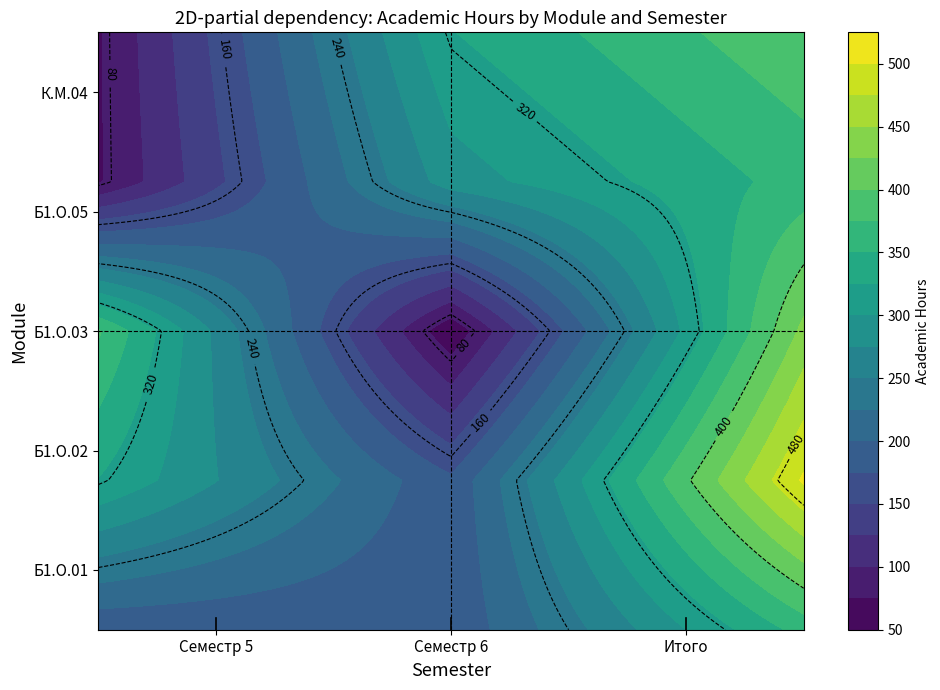

At which category is the sum across all series the highest?

Итого